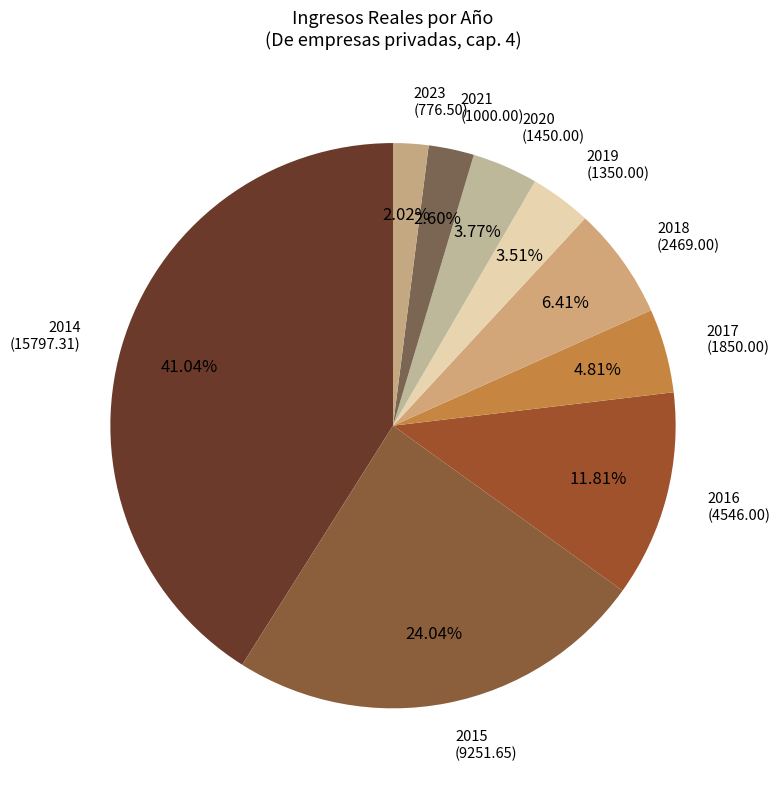

How many segments does this pie chart have?

9